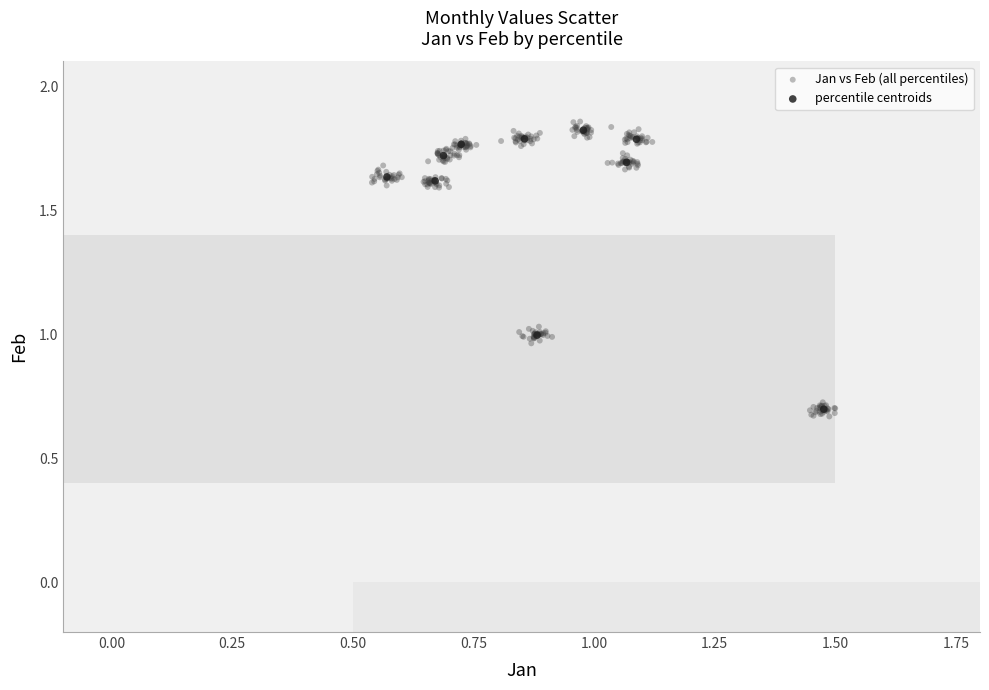

What are all the series names shown in the legend?

Jan vs Feb (all percentiles), percentile centroids